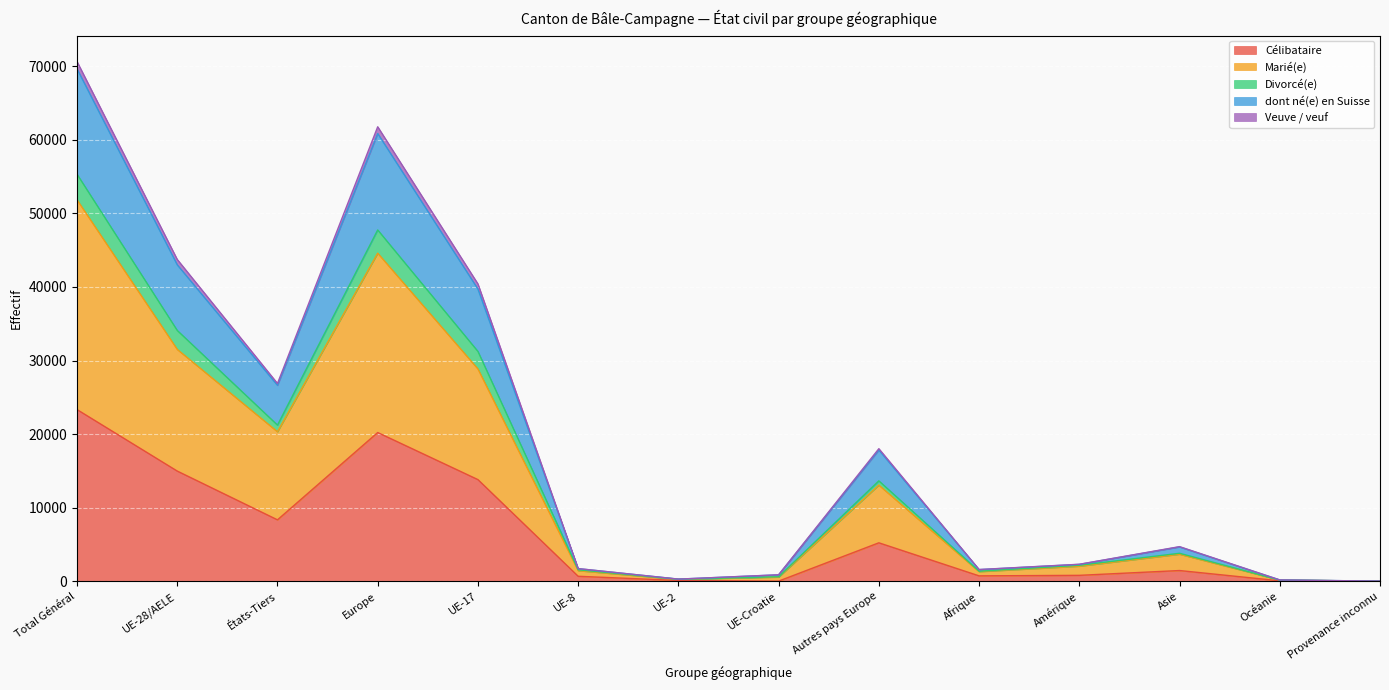

True or false: dont né(e) en Suisse has a value of 48 at Provenance inconnu.

False